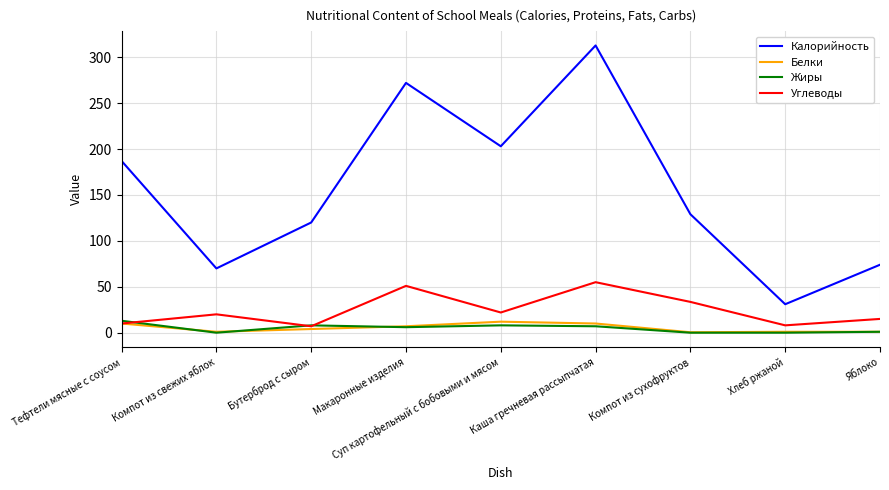

The value of Калорийность at Каша гречневая рассыпчатая is 483.1. True or false?

False